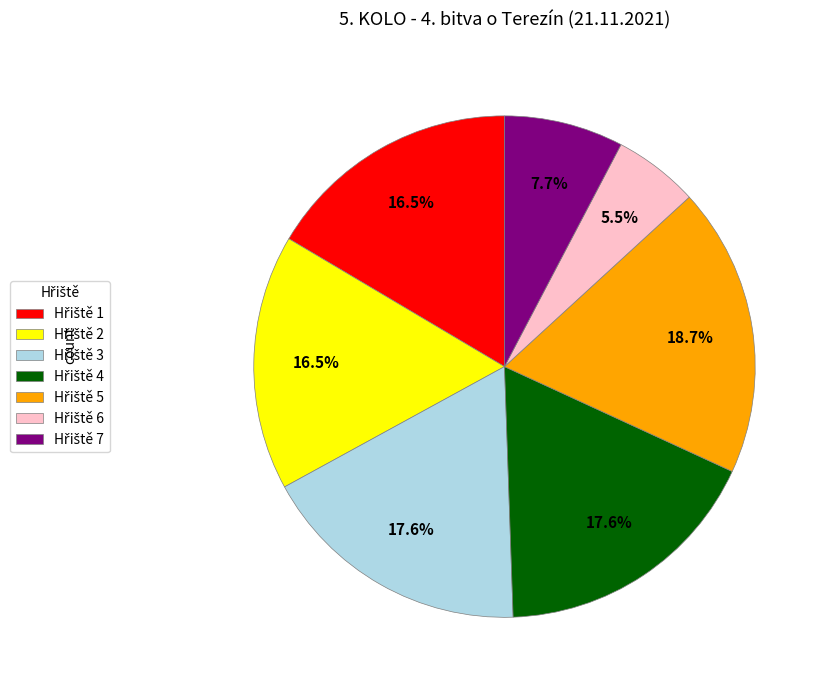

Is there any slice that represents more than half of the pie?

No